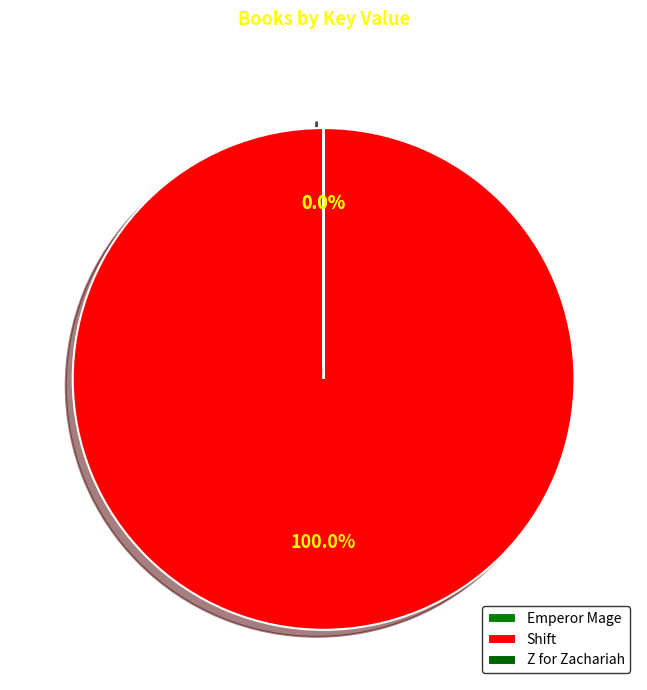

Which category has the biggest portion of the pie?

Shift